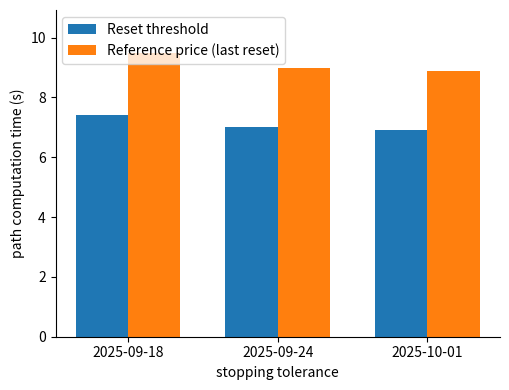

Reading left to right, transcribe all the data shown in this chart.

Reset threshold: 7.4	7.0	6.9
Reference price (last reset): 9.5	9.0	8.9